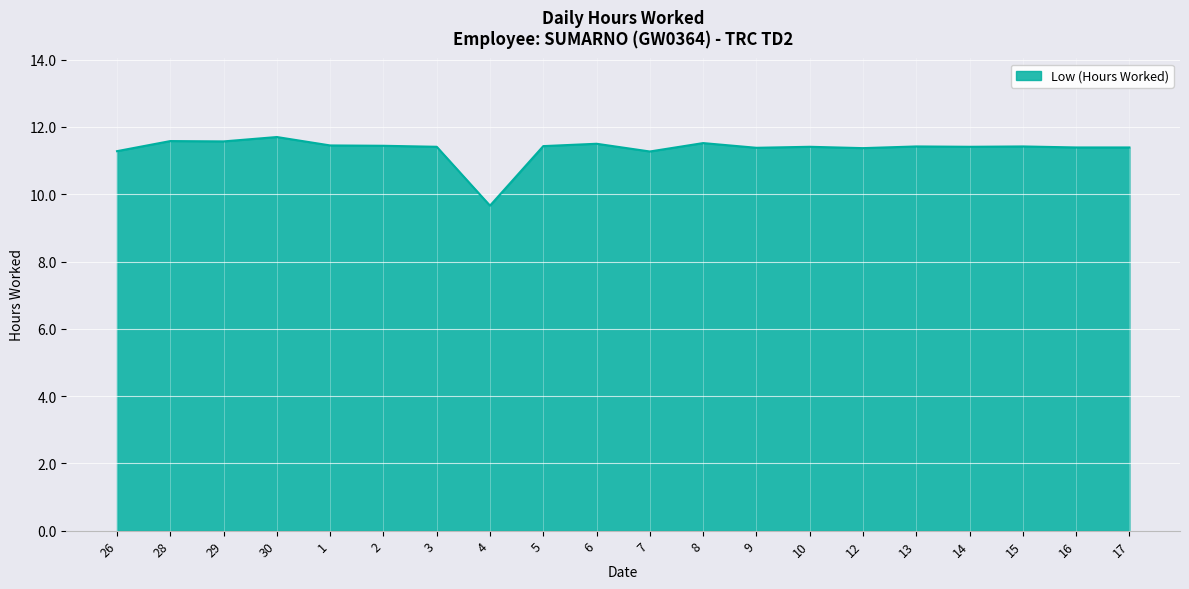

The chart shows a value of 11.3 at 26. True or false?

True